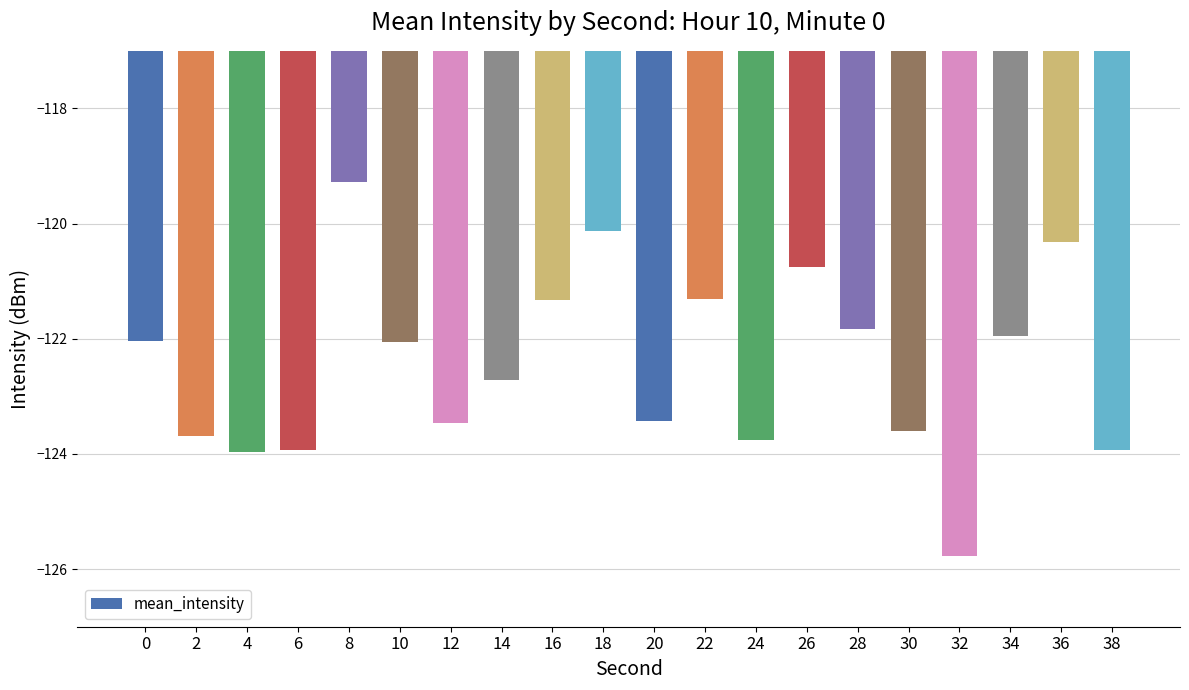

Which has a higher value, 6 or 32?

6